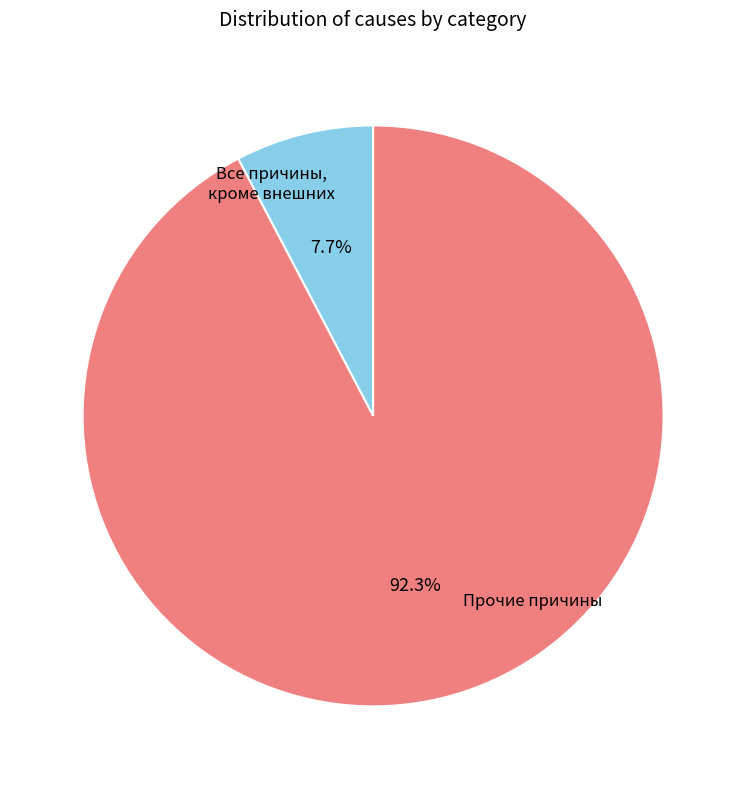

Does any single category account for the majority?

Yes